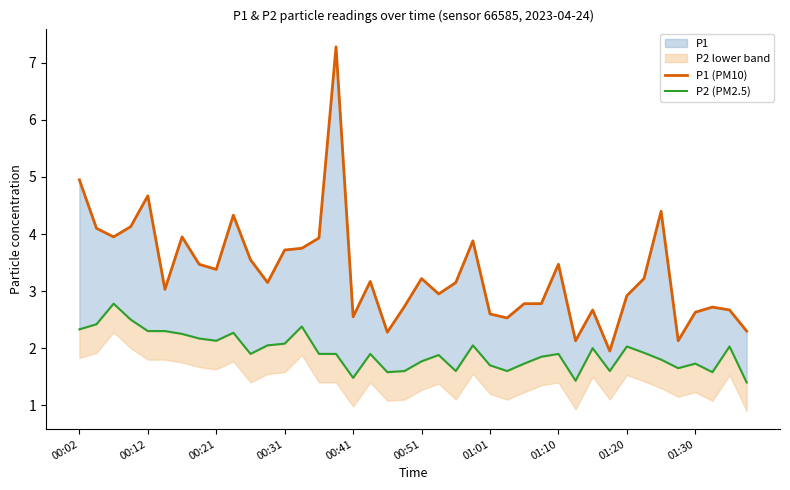

The P1 (PM10) series shows 3.1 at 22. True or false?

True